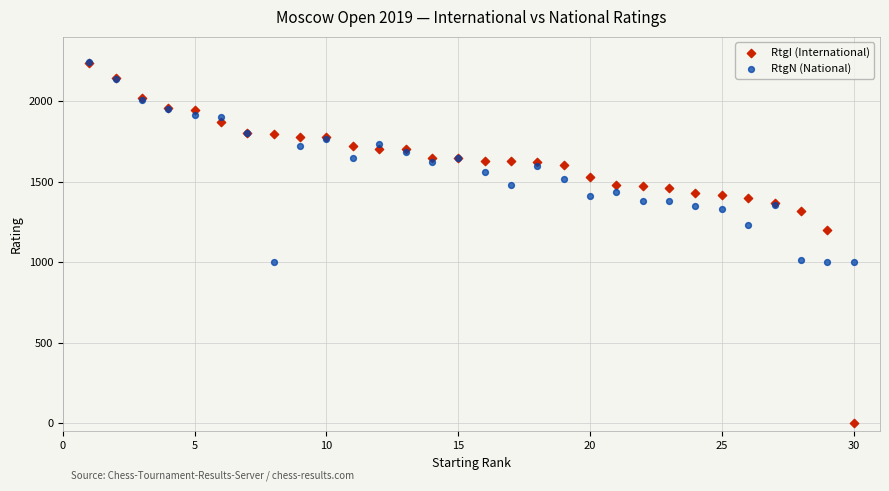

In the RtgI (International) series, what Y value is closest to 1119?

1197